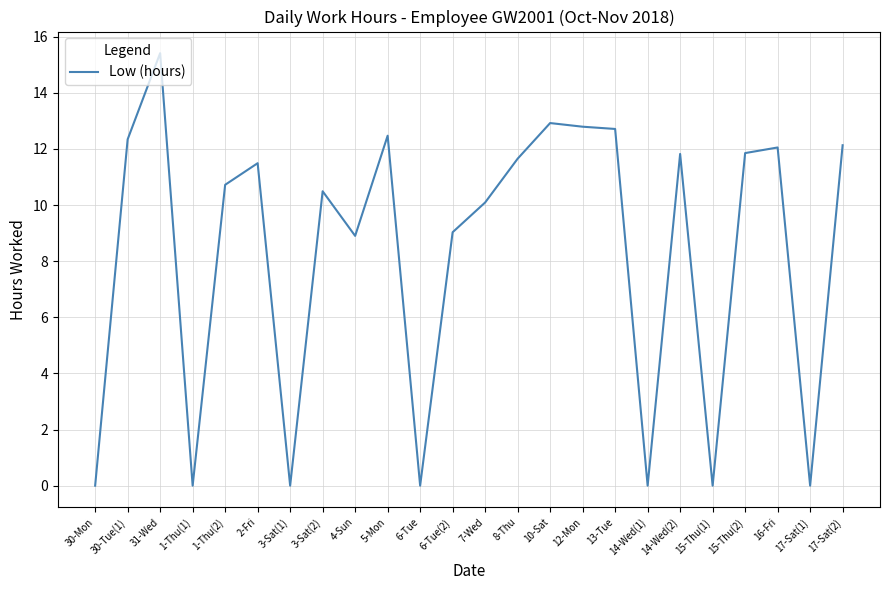

What is the greatest value displayed?

15.4